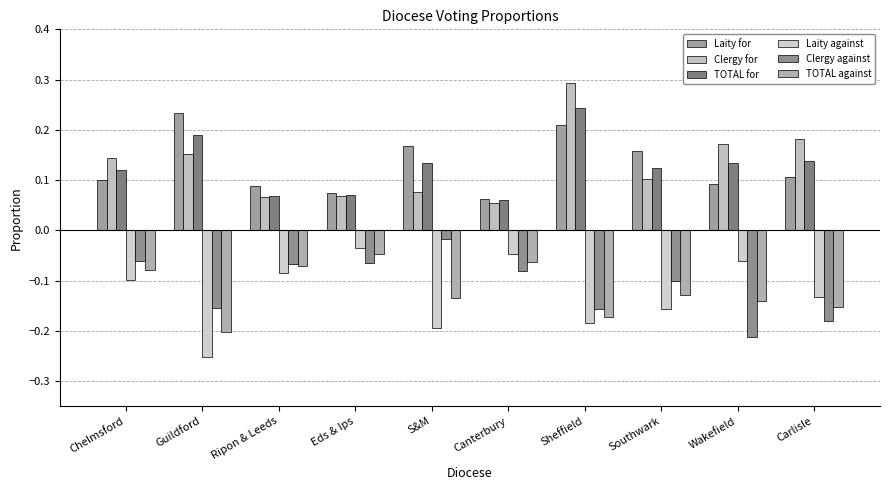

Reading left to right, what are all the values shown in this chart?

Laity for: 0.1	0.2	0.1	0.1	0.2	0.1	0.2	0.2	0.1	0.1
Clergy for: 0.1	0.2	0.1	0.1	0.1	0.1	0.3	0.1	0.2	0.2
TOTAL for: 0.1	0.2	0.1	0.1	0.1	0.1	0.2	0.1	0.1	0.1
Laity against: -0.1	-0.3	-0.1	-0.0	-0.2	-0.0	-0.2	-0.2	-0.1	-0.1
Clergy against: -0.1	-0.2	-0.1	-0.1	-0.0	-0.1	-0.2	-0.1	-0.2	-0.2
TOTAL against: -0.1	-0.2	-0.1	-0.0	-0.1	-0.1	-0.2	-0.1	-0.1	-0.2